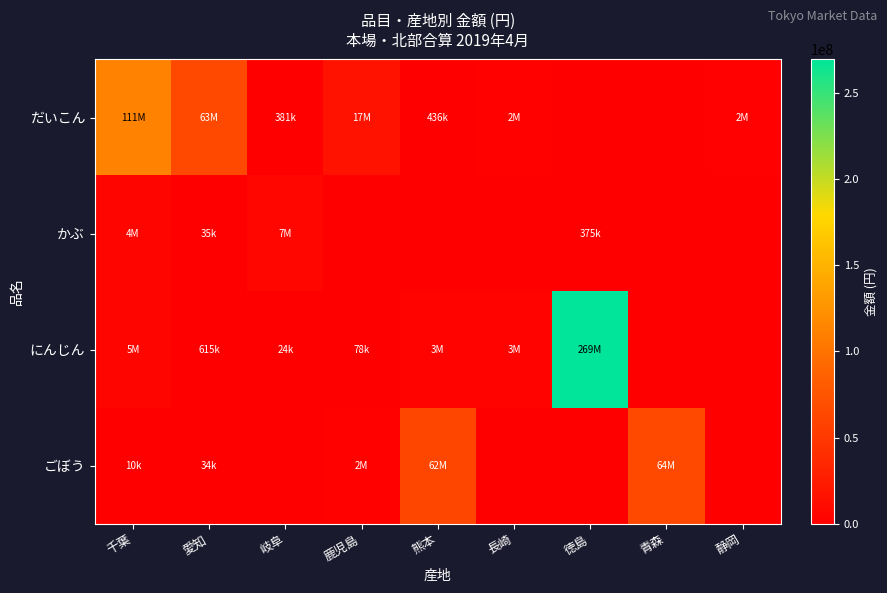

What is the spread (max minus min) of values at 青森?

64186437